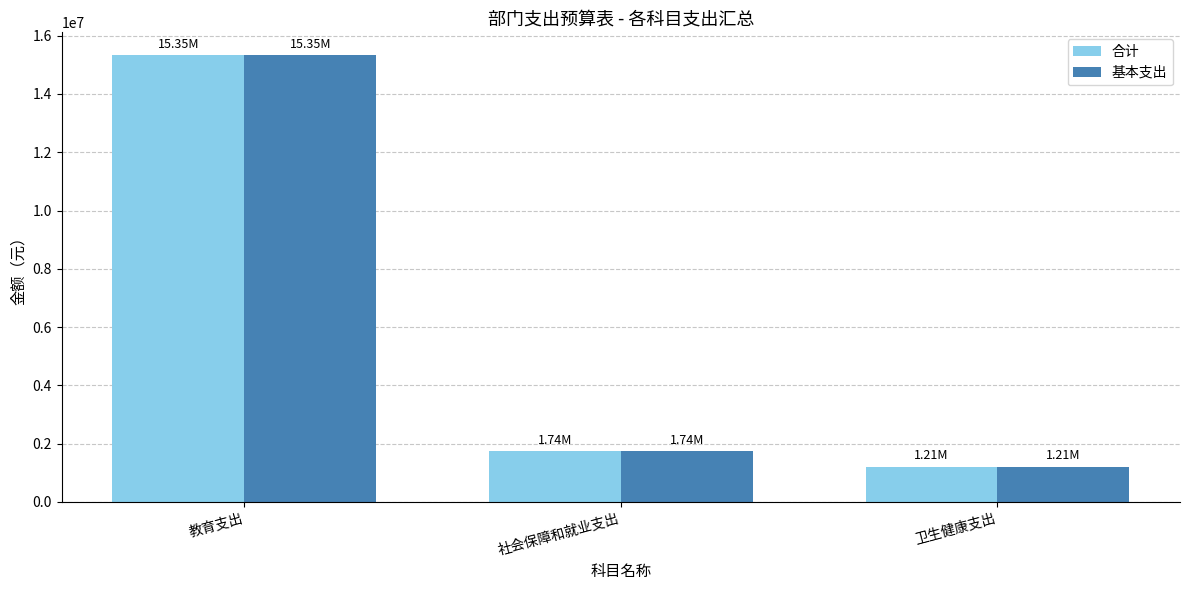

How many data points in 基本支出 are less than 1744726?

1